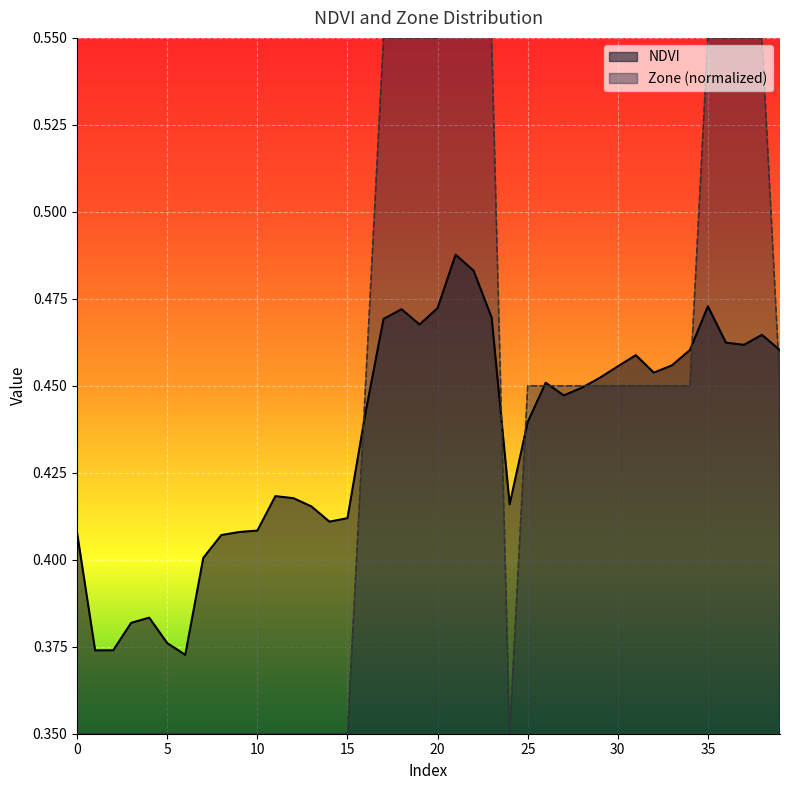

What is the greatest value displayed?

0.6